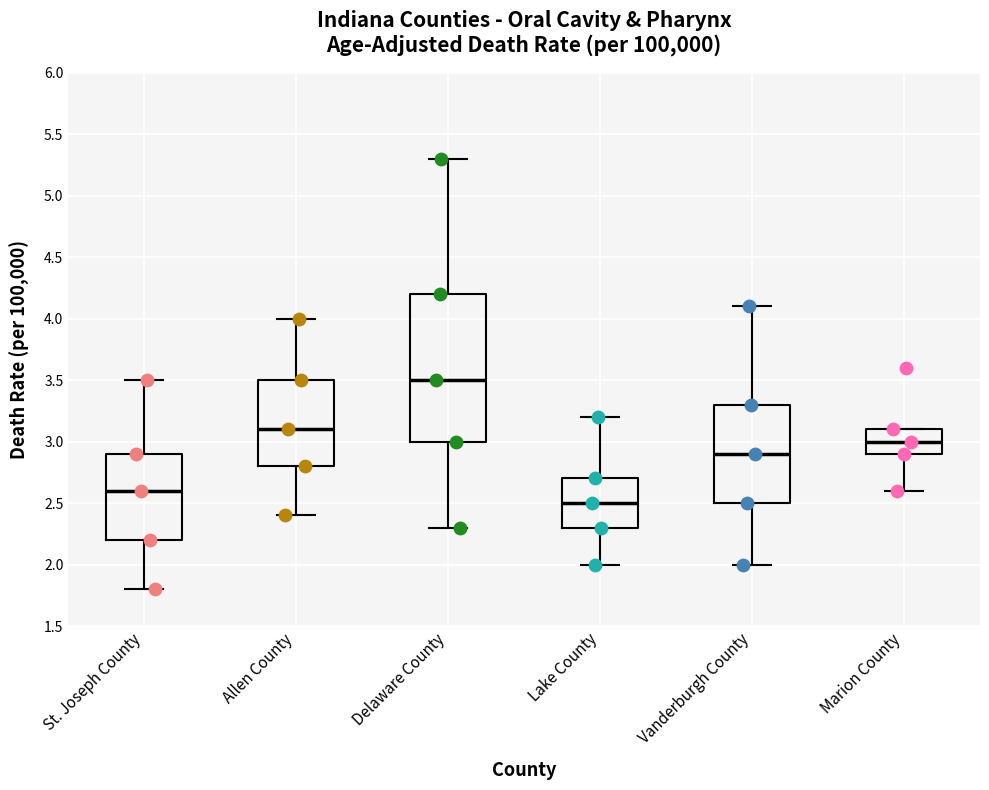

Which box is the tallest, from its lower edge to its upper edge?

Delaware County